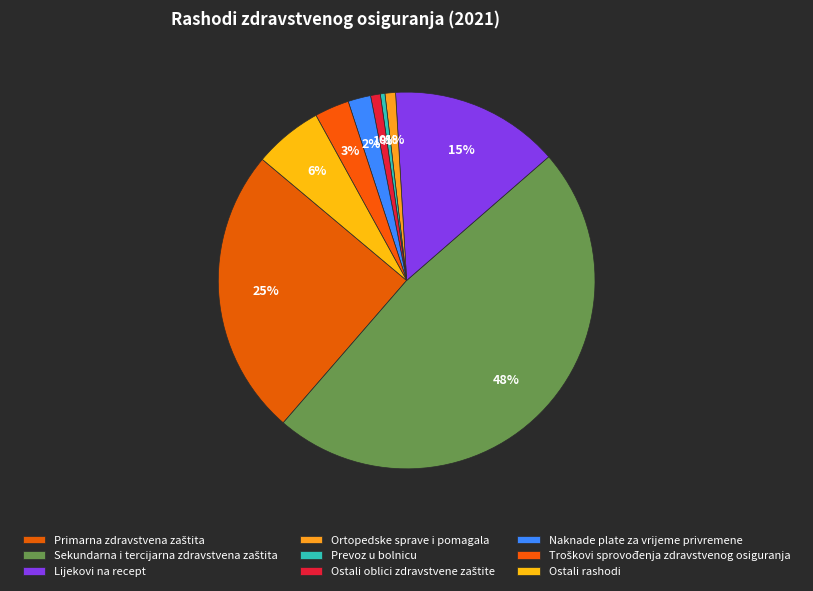

How many segments does this pie chart have?

9